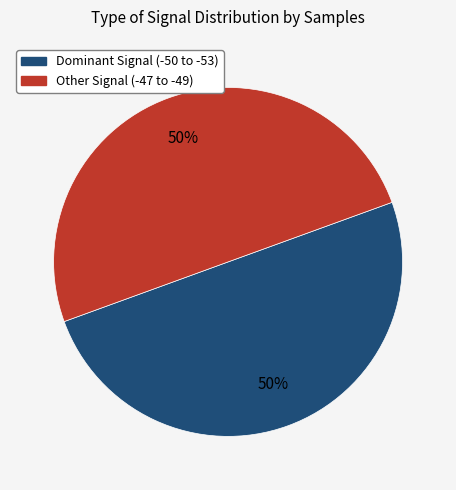

Count the number of slices in the pie.

2